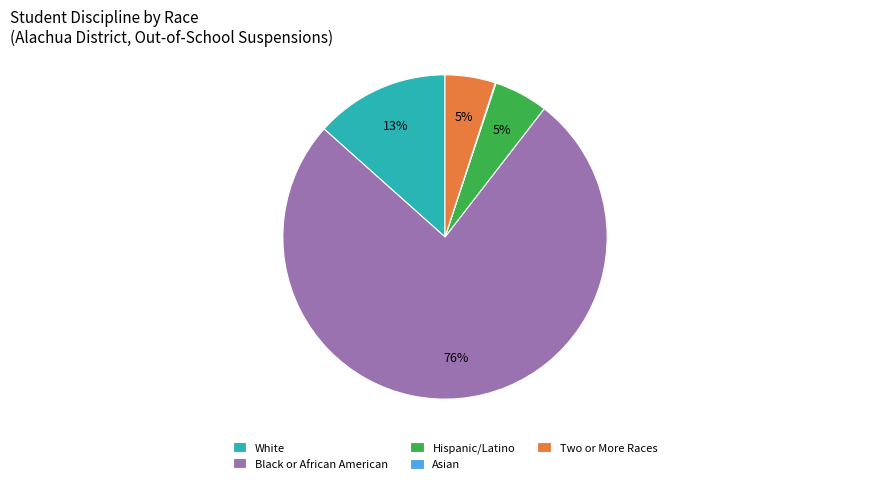

To the nearest percent, what portion does Hispanic/Latino represent?

5%